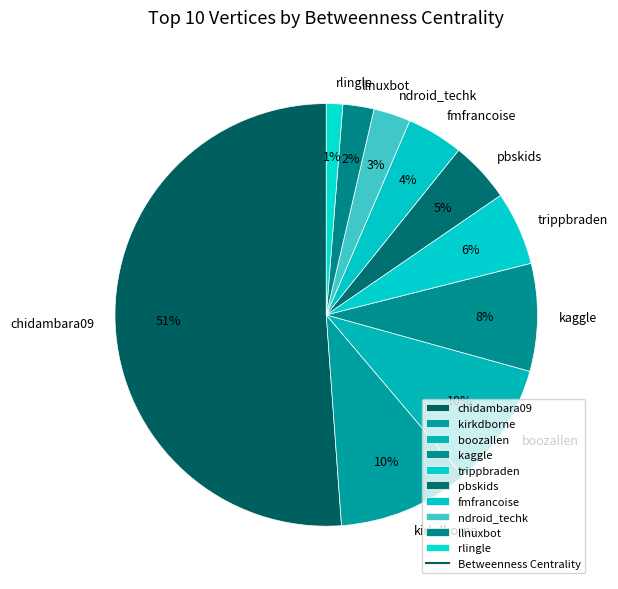

Count the number of slices in the pie.

10